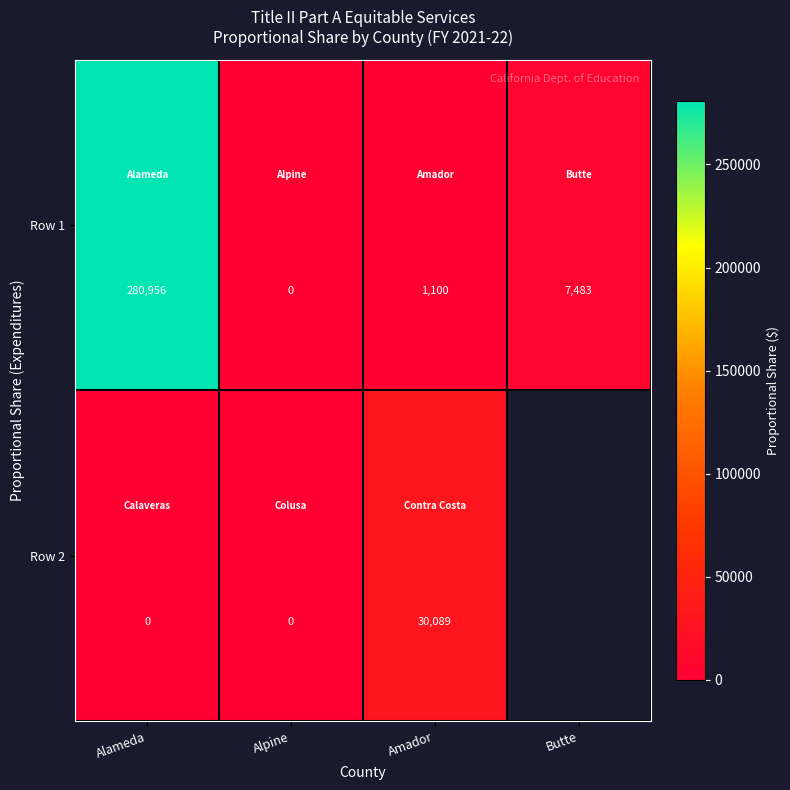

Is the value of Row 1 at Alpine greater than the value of Row 2 at Amador?

No